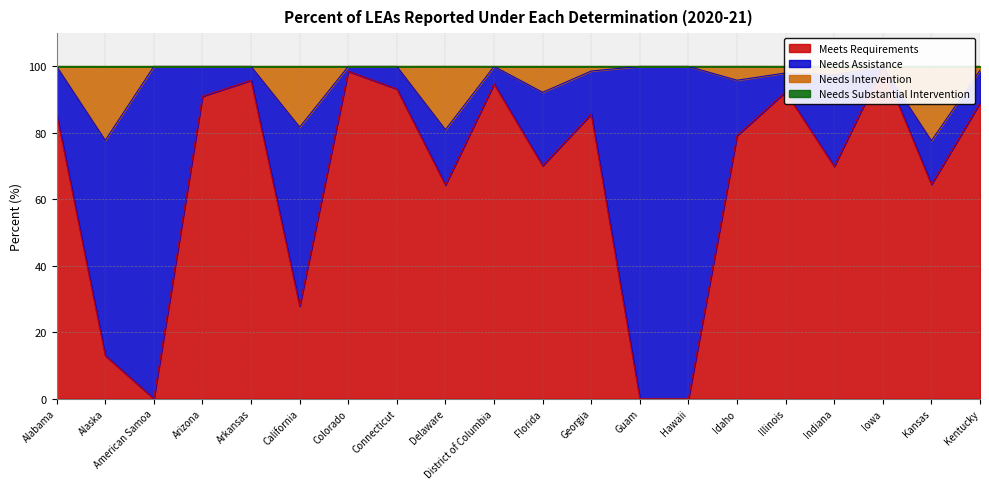

The Meets Requirements series shows 162.1 at Connecticut. True or false?

False